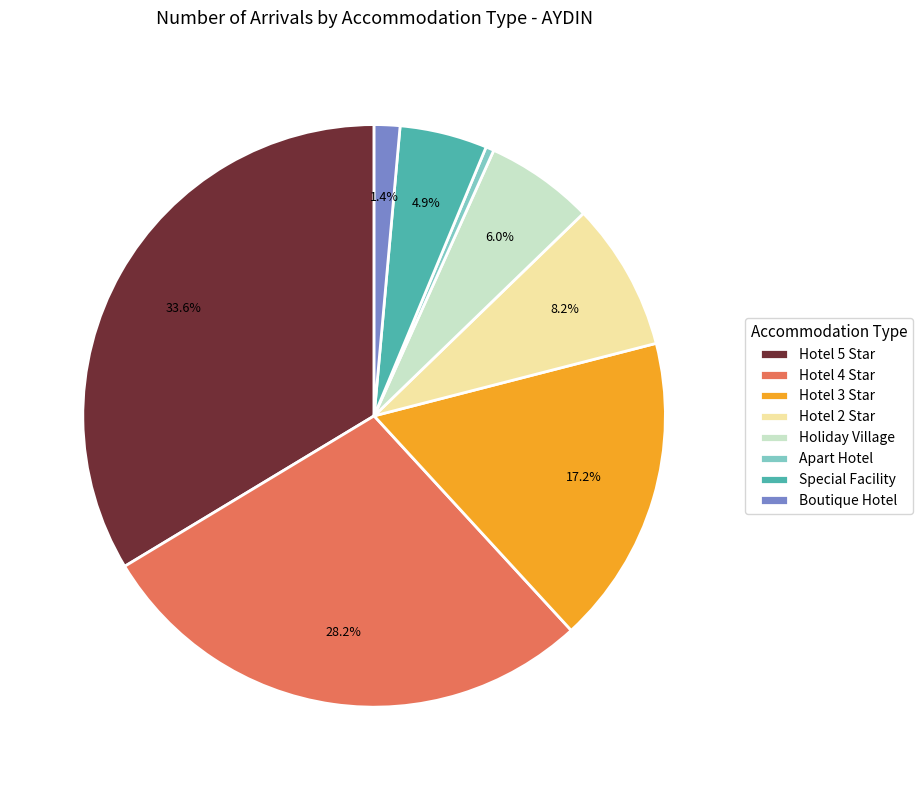

Rank the categories by value from lowest to highest.

Apart Hotel, Boutique Hotel, Special Facility, Holiday Village, Hotel 2 Star, Hotel 3 Star, Hotel 4 Star, Hotel 5 Star